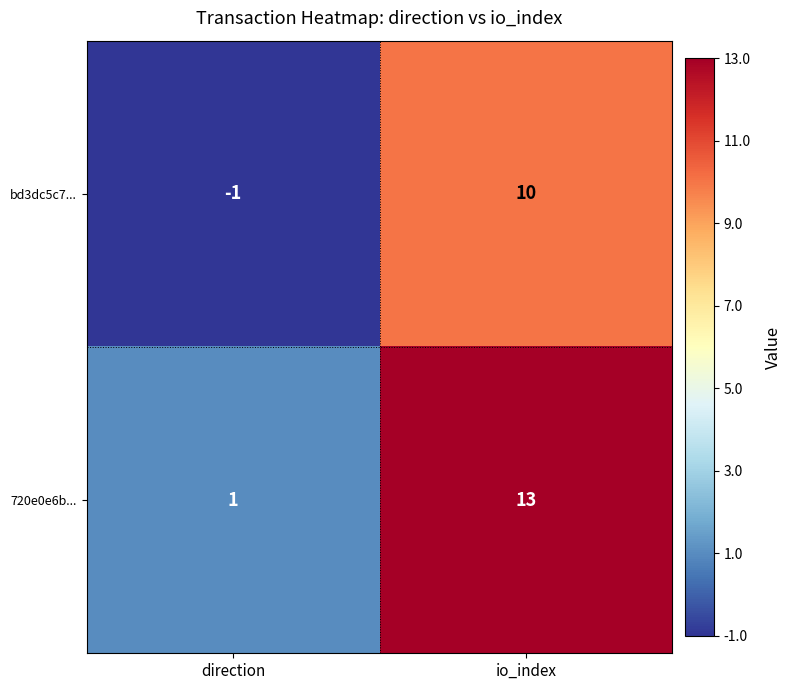

What is the difference between the bd3dc5c7... values at direction and io_index?

11